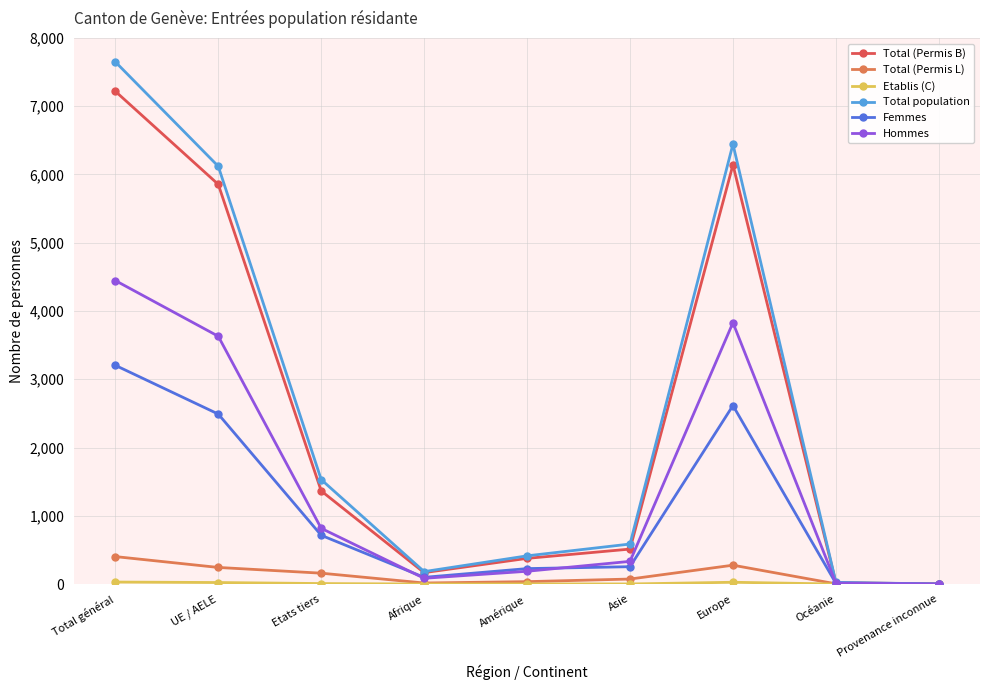

In Total population, how many points are higher than both neighbors (excluding endpoints)?

1